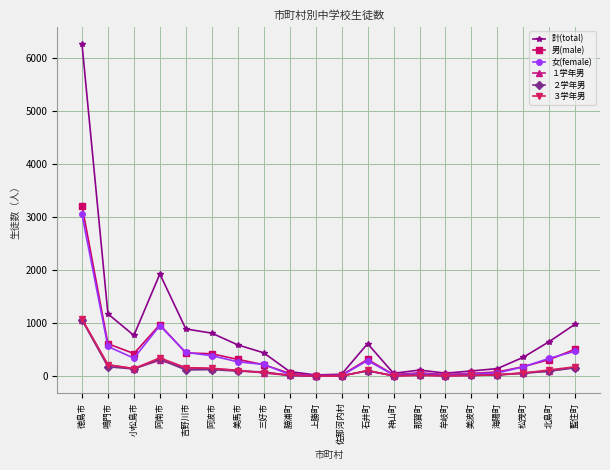

What are all the series names shown in the legend?

計(total), 男(male), 女(female), １学年男, ２学年男, ３学年男